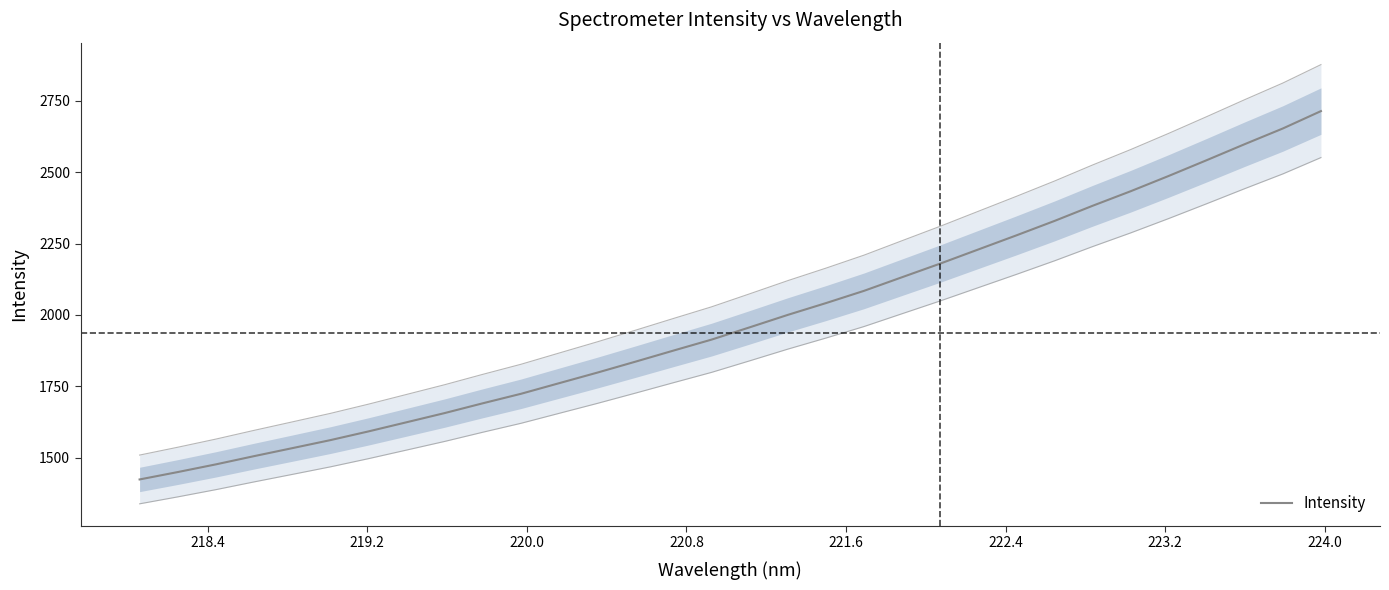

The chart shows a value of 554.7 at 11. True or false?

False